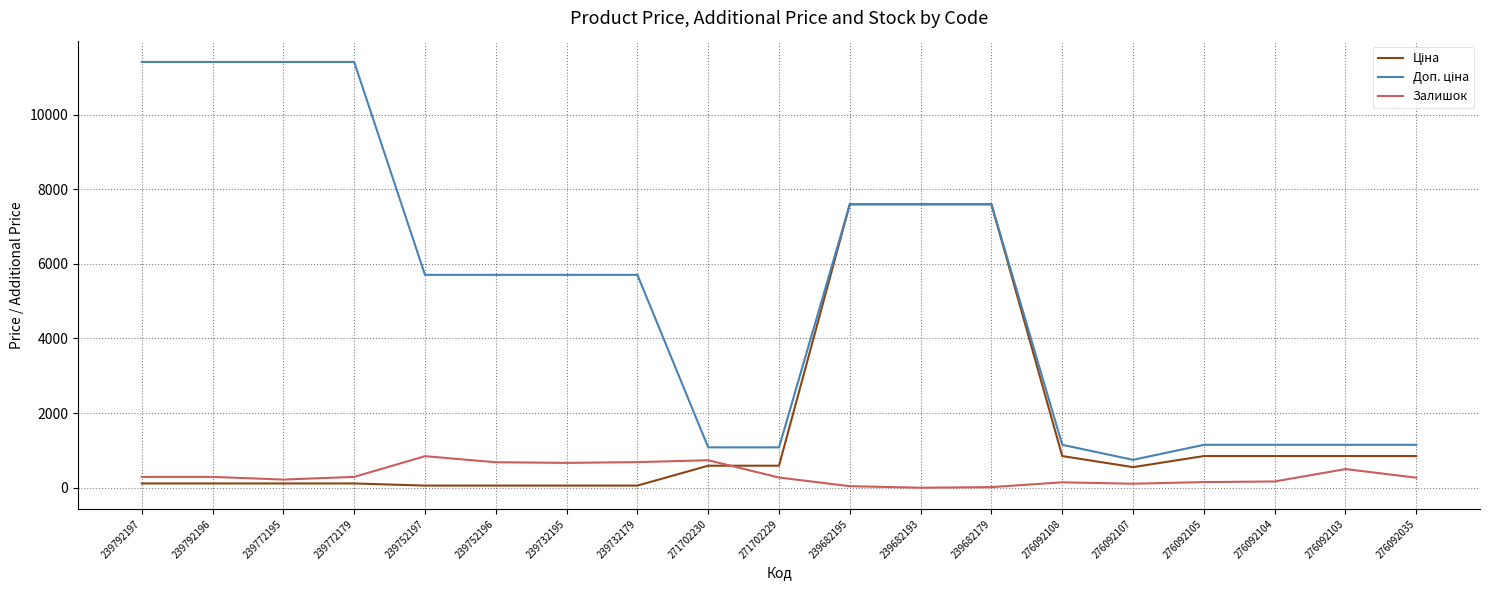

What is the maximum value shown in the chart?

11410.0